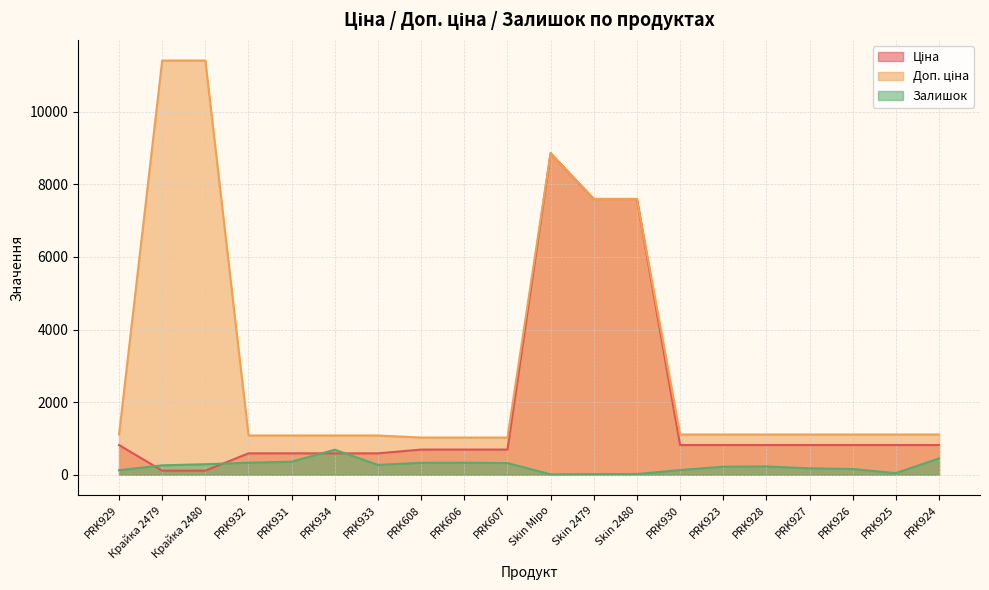

Rank the series at Крайка 2479 from highest to lowest value.

Доп. ціна, Залишок, Ціна